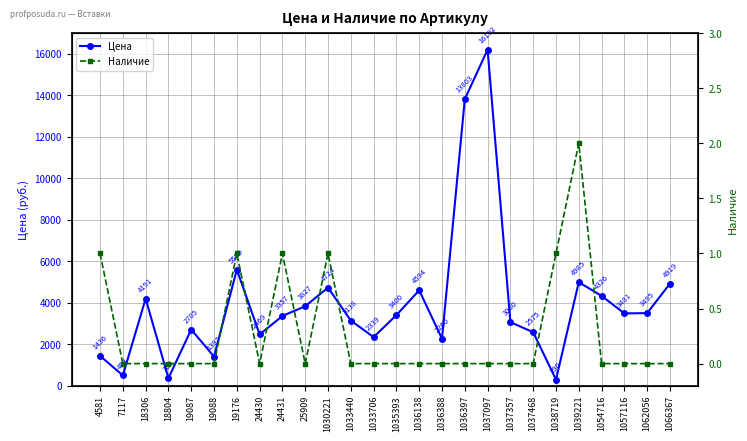

True or false: Наличие has more than 1 points higher than both neighbors.

True